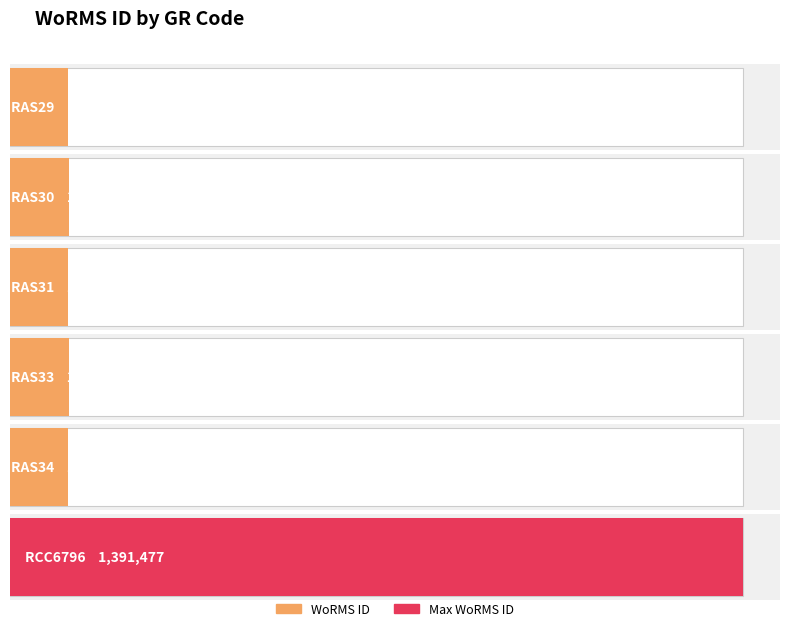

What is the smallest value displayed?

110731